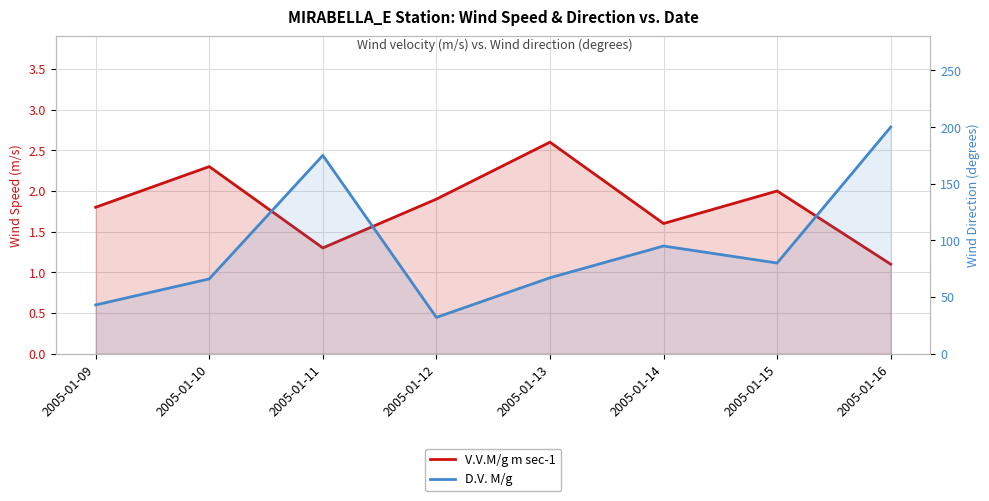

What is the value of the D.V. M/g point at the 6th from the left?

95.0